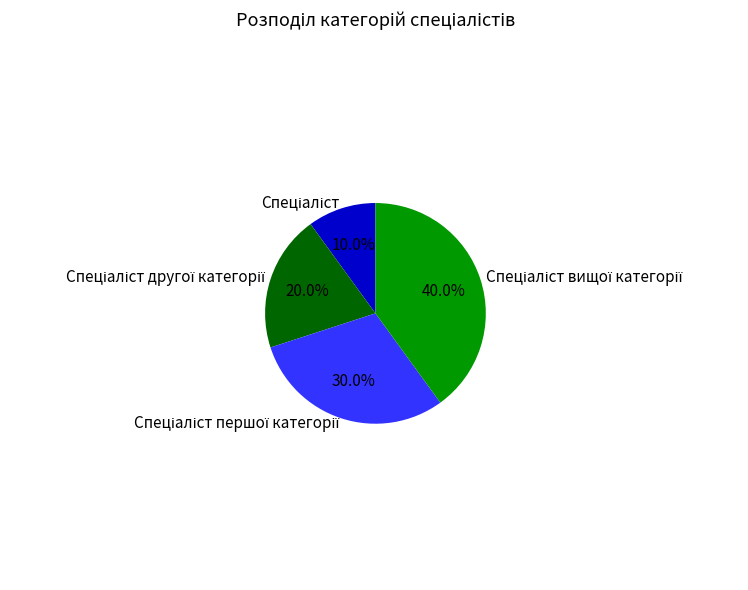

Count the number of slices in the pie.

4